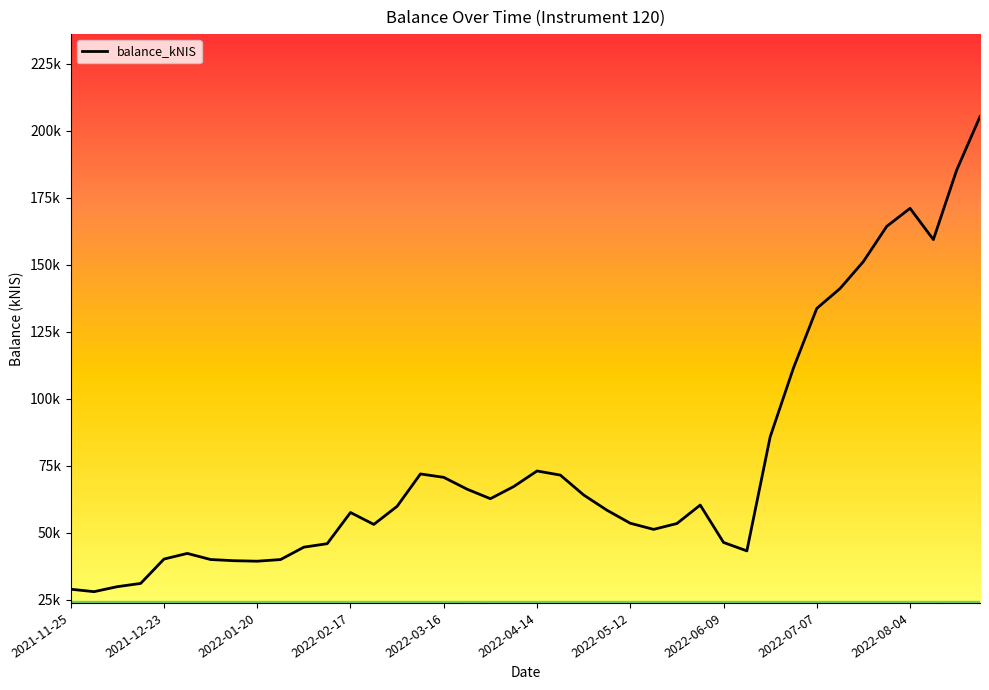

Reading left to right, list all the values displayed in this chart.

2021-11-25=28942.7	2021-12-02=28029.0	2021-12-09=29893.5	2021-12-16=31096.8	2021-12-23=40185.0	2021-12-30=42291.0	2022-01-06=40016.2	2022-01-13=39571.3	2022-01-20=39388.2	2022-01-27=39998.8	2022-02-03=44624.0	2022-02-10=45916.6	2022-02-17=57549.4	2022-02-24=53111.6	2022-03-03=59863.7	2022-03-10=71928.1	2022-03-16=70666.1	2022-03-24=66247.7	2022-03-31=62696.9	2022-04-07=67225.5	2022-04-14=73037.0	2022-04-20=71500.6	2022-04-28=64090.8	2022-05-03=58402.9	2022-05-12=53546.6	2022-05-19=51257.3	2022-05-26=53438.1	2022-06-02=60326.5	2022-06-09=46384.7	2022-06-16=43233.4	2022-06-23=85747.7	2022-06-30=111468.5	2022-07-07=133668.0	2022-07-14=141100.4	2022-07-21=151163.4	2022-07-28=164271.9	2022-08-04=170988.6	2022-08-11=159331.6	2022-08-18=185267.4	2022-08-25=205185.0